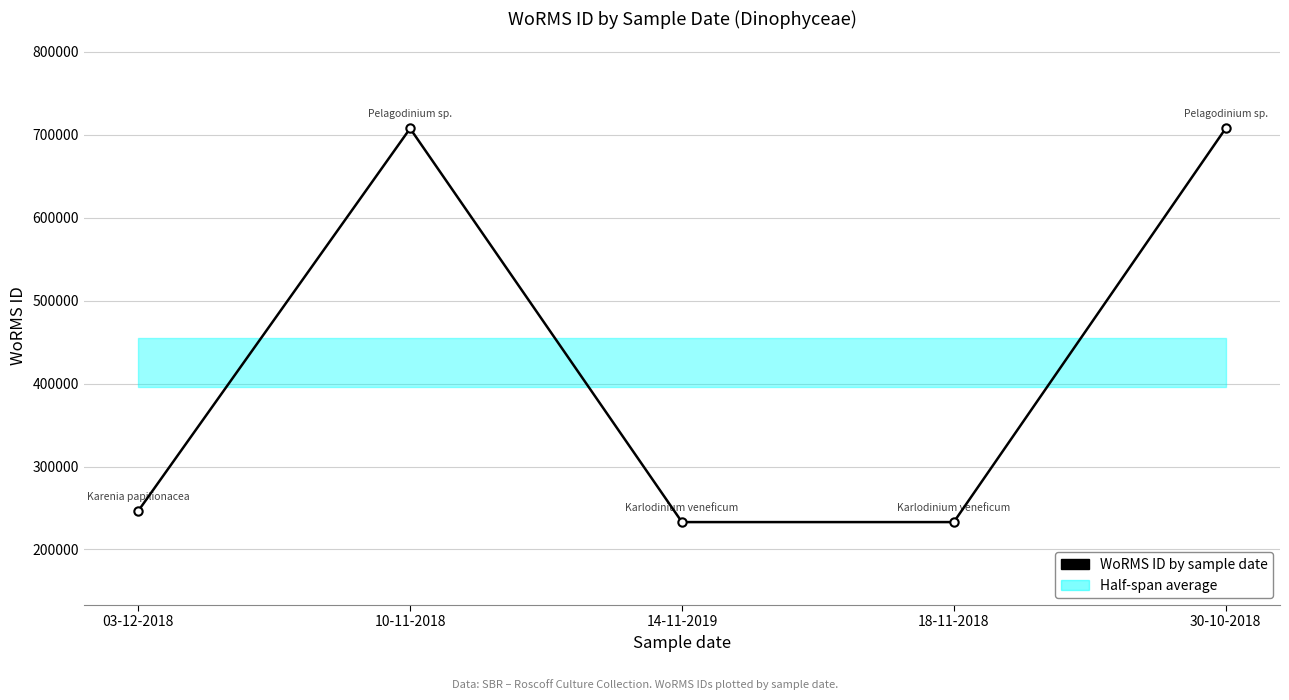

How many data points are above 246593?

2